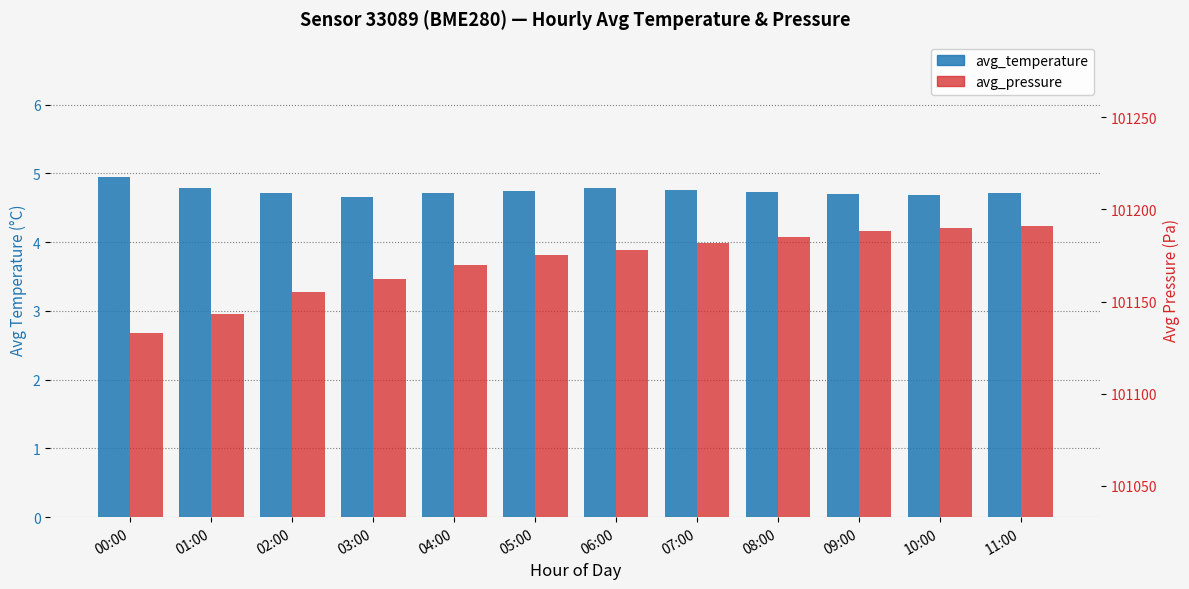

What is the value of the avg_pressure bar at the 9th from the left?

101185.0